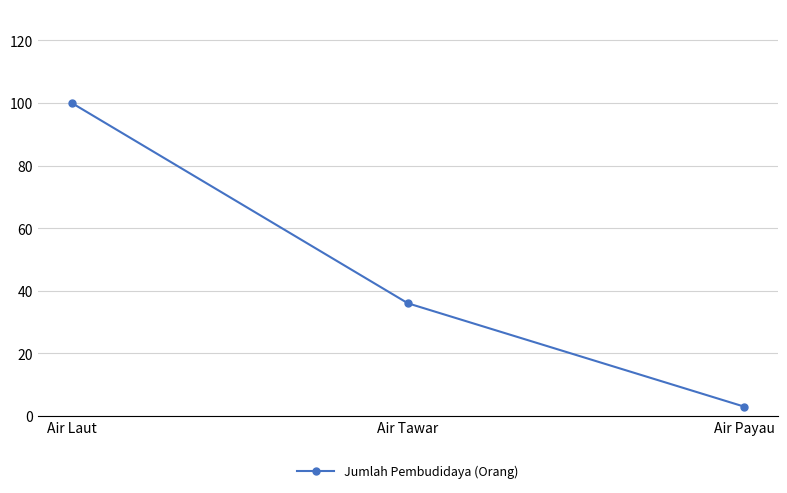

Between Air Tawar and Air Payau, which is larger?

Air Tawar